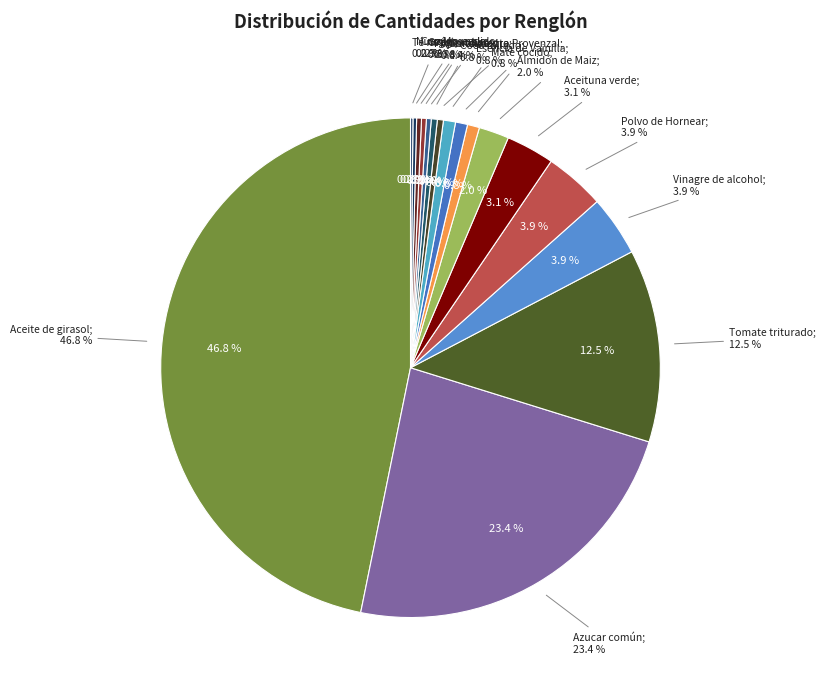

To the nearest percent, what is the average slice percentage?

6%